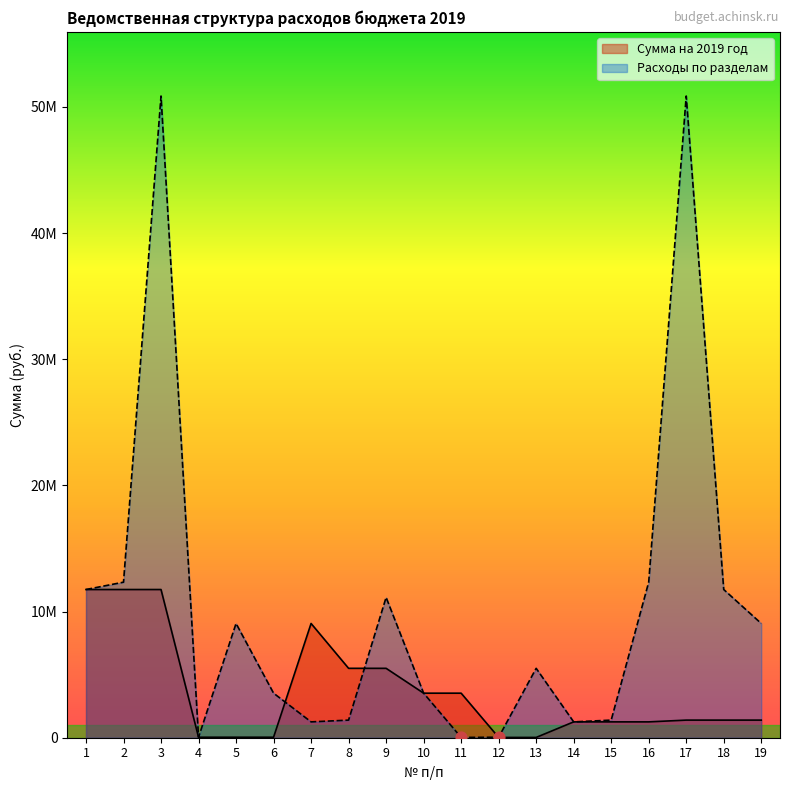

What is the total value across all series at 17?

52266618.3